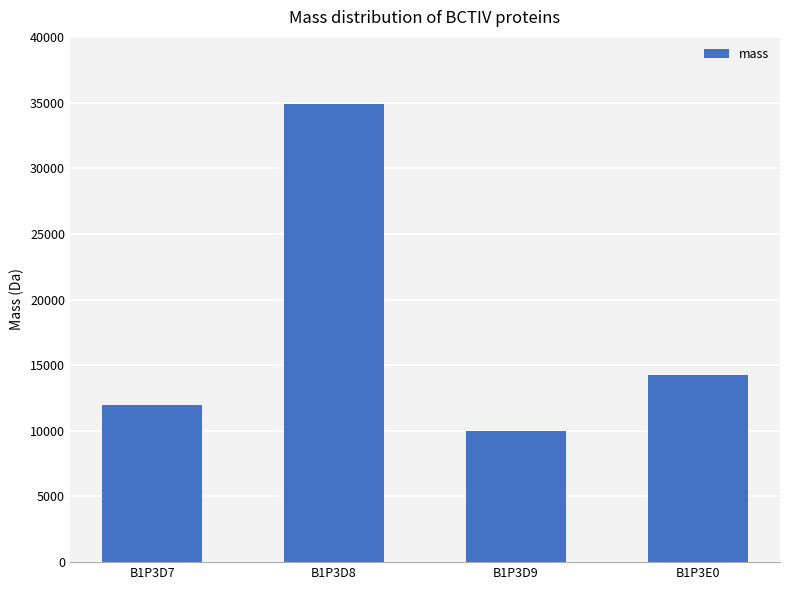

List the labels in order of value, smallest first.

B1P3D9, B1P3D7, B1P3E0, B1P3D8